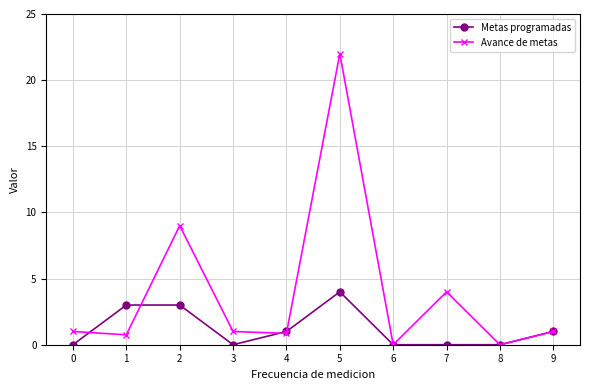

Rank the series by their average value, from lowest to highest.

Metas programadas, Avance de metas